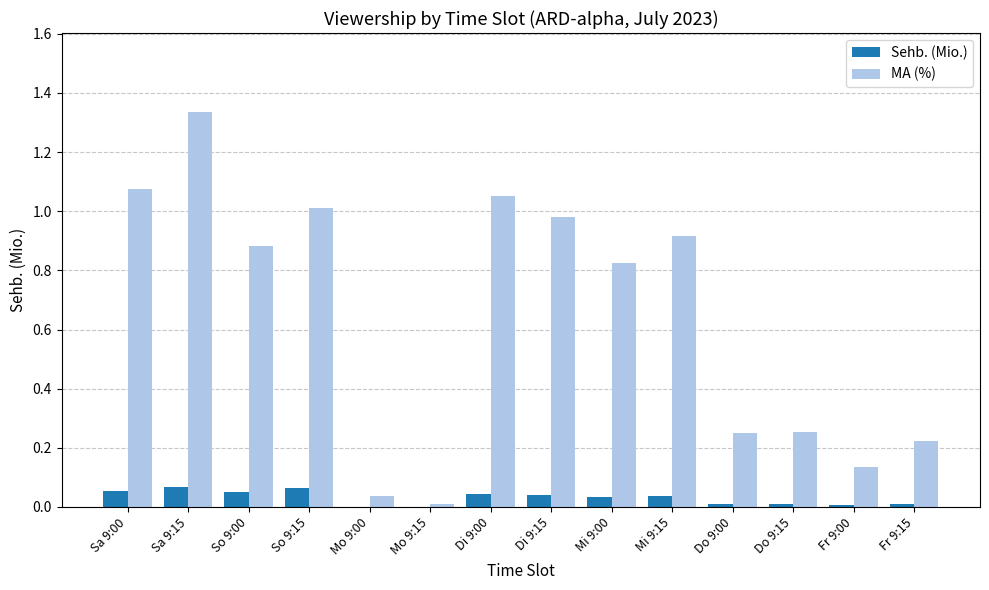

Which label corresponds to the largest value in the chart?

Sa 9:15